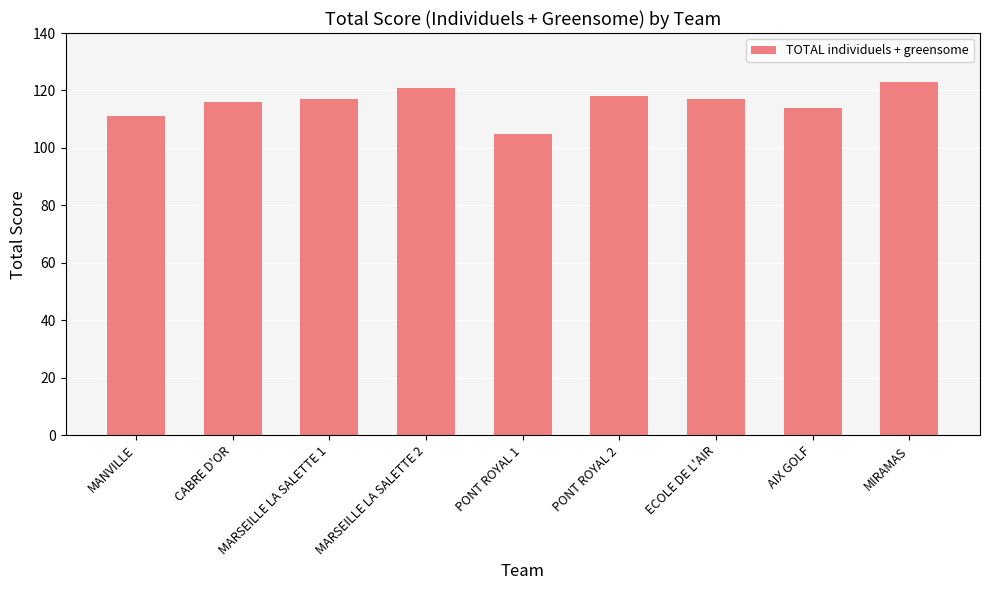

Read the value at MARSEILLE LA SALETTE 1, to the nearest 5.

115